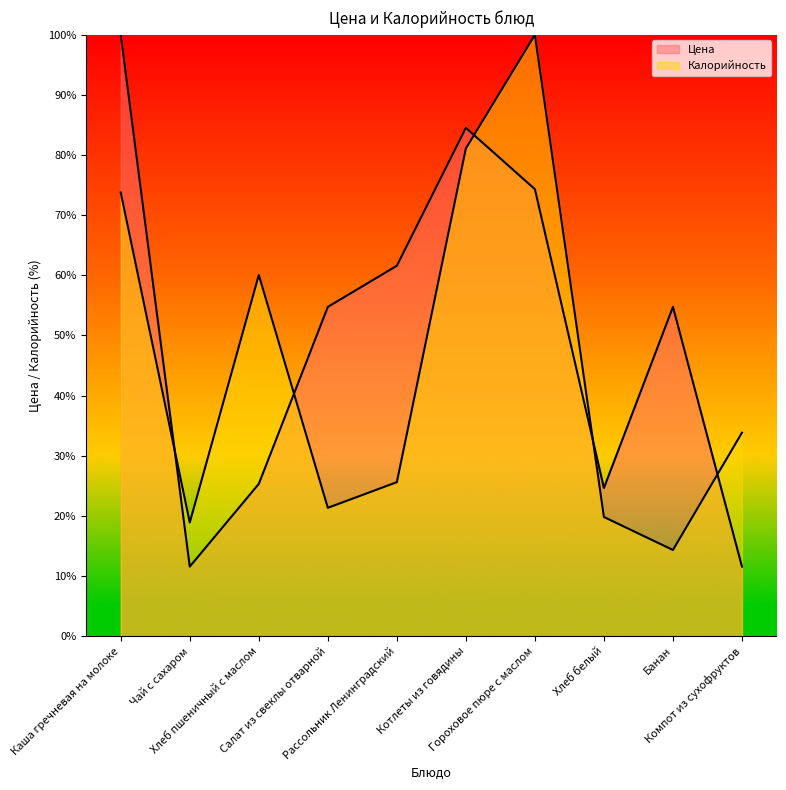

Which series has the largest total across all categories?

Цена